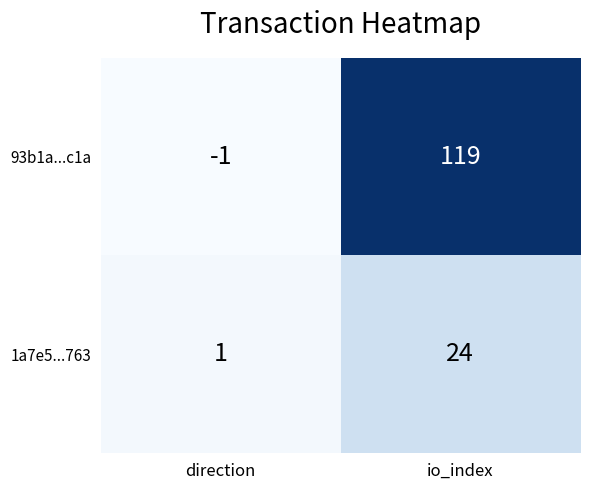

What is the sum of the 1a7e5...763 values at io_index and direction?

25